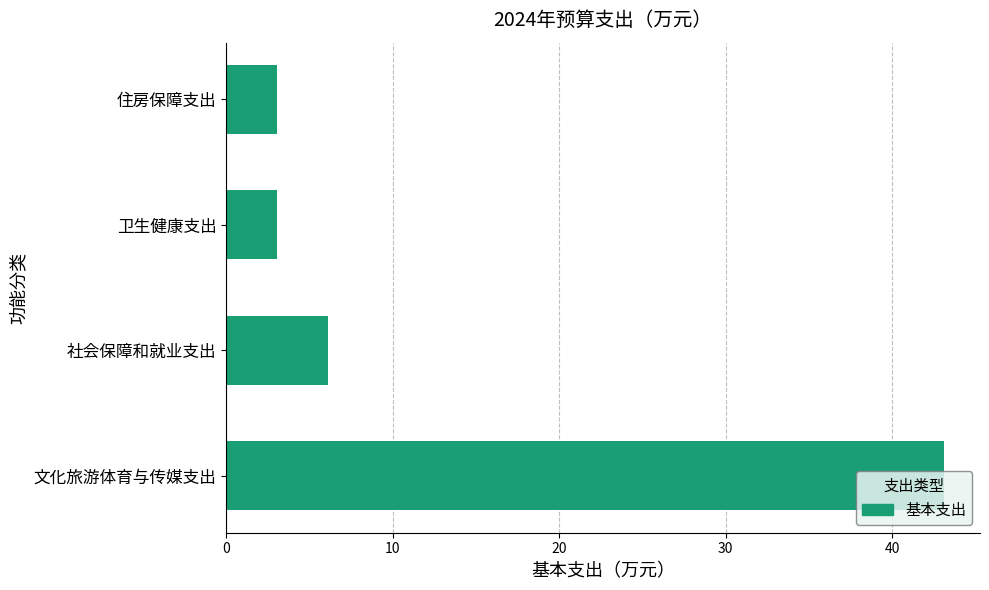

What is the change in value from 文化旅游体育与传媒支出 to 社会保障和就业支出?

-37.0